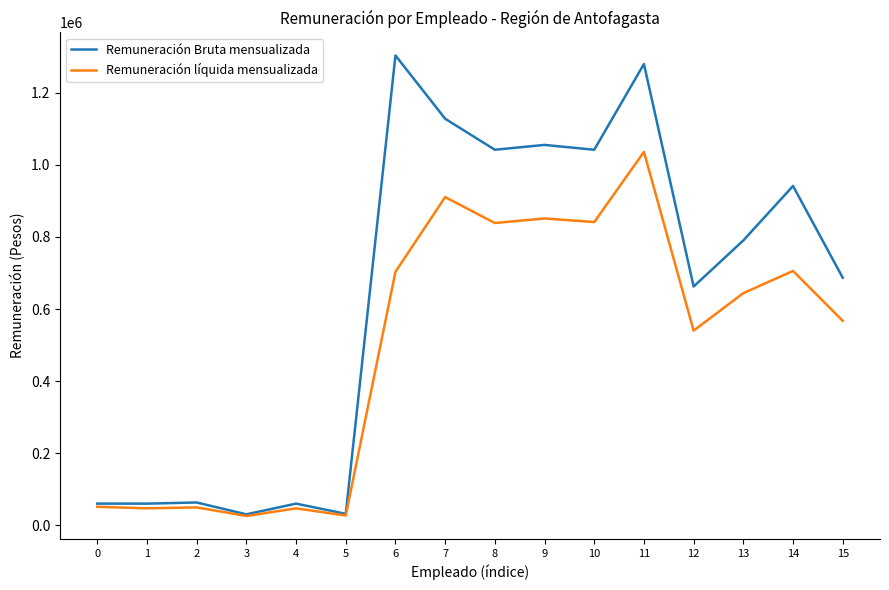

What is the greatest value displayed?

1303543